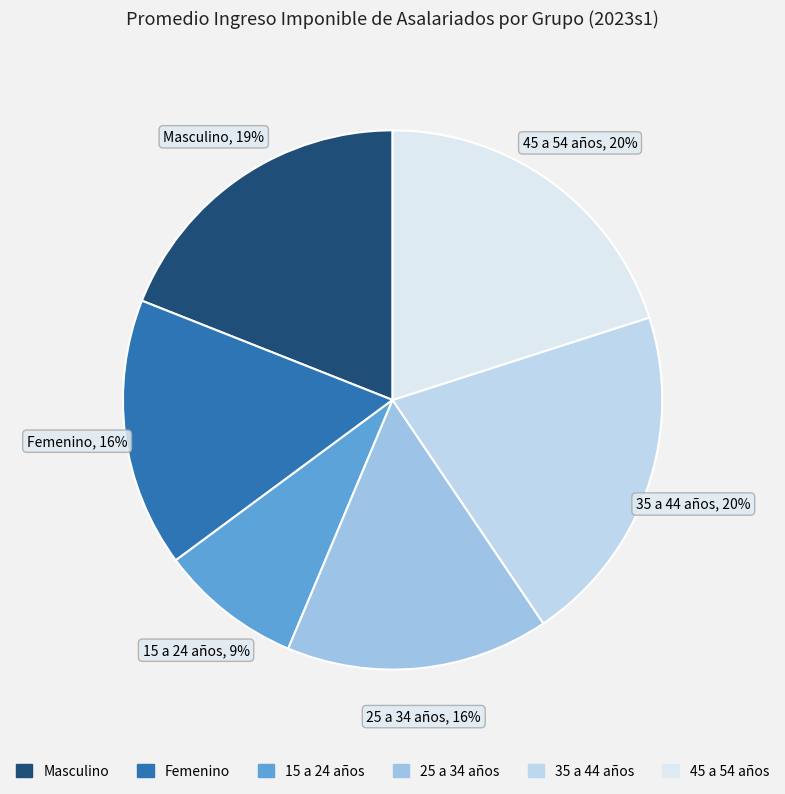

Is there a majority slice in this chart?

No